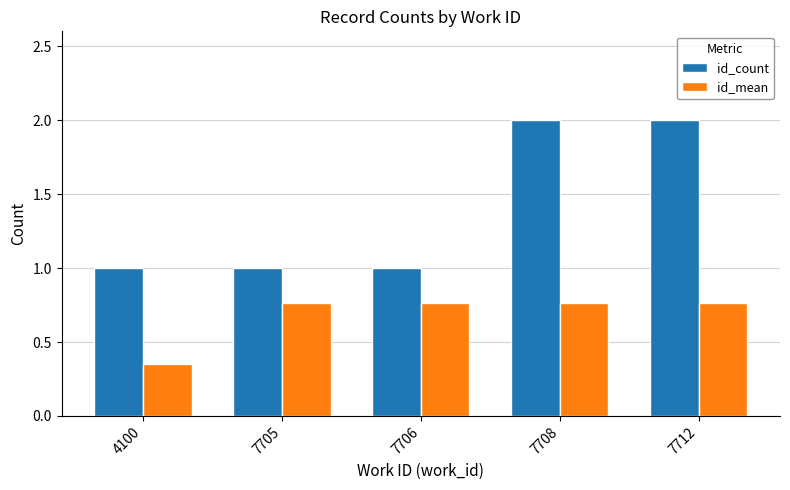

How many bars are there in each group?

2